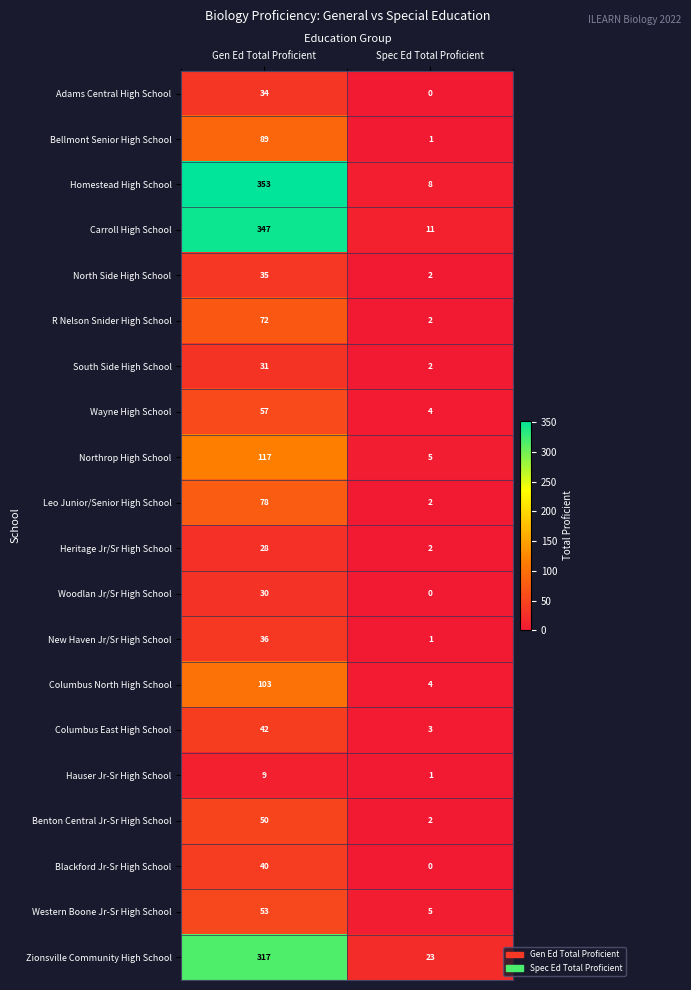

What value does the Carroll High School series have at Gen Ed Total Proficient?

347